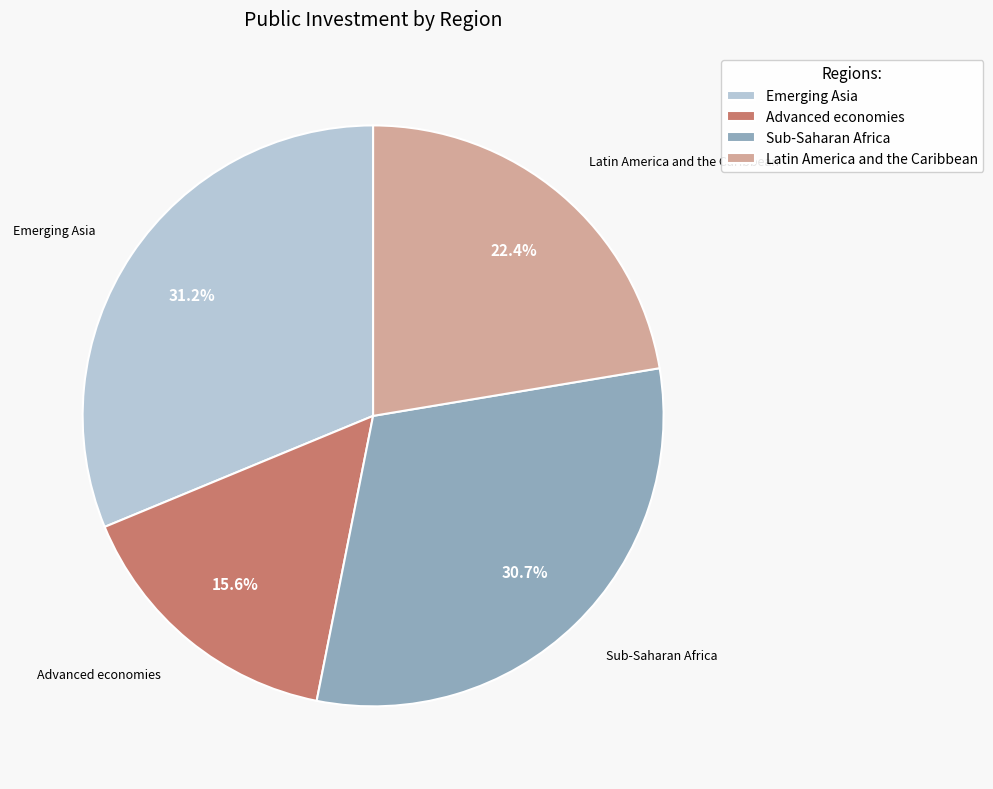

Which has a higher value, Advanced economies or Sub-Saharan Africa?

Sub-Saharan Africa